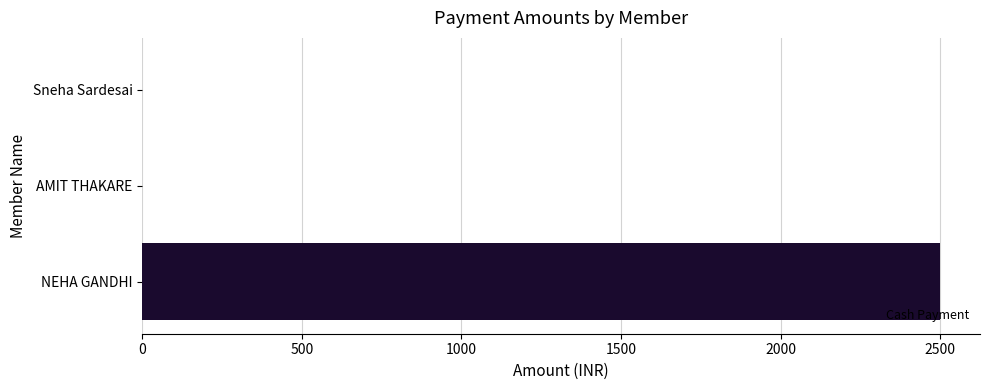

How many data points are above 0?

1